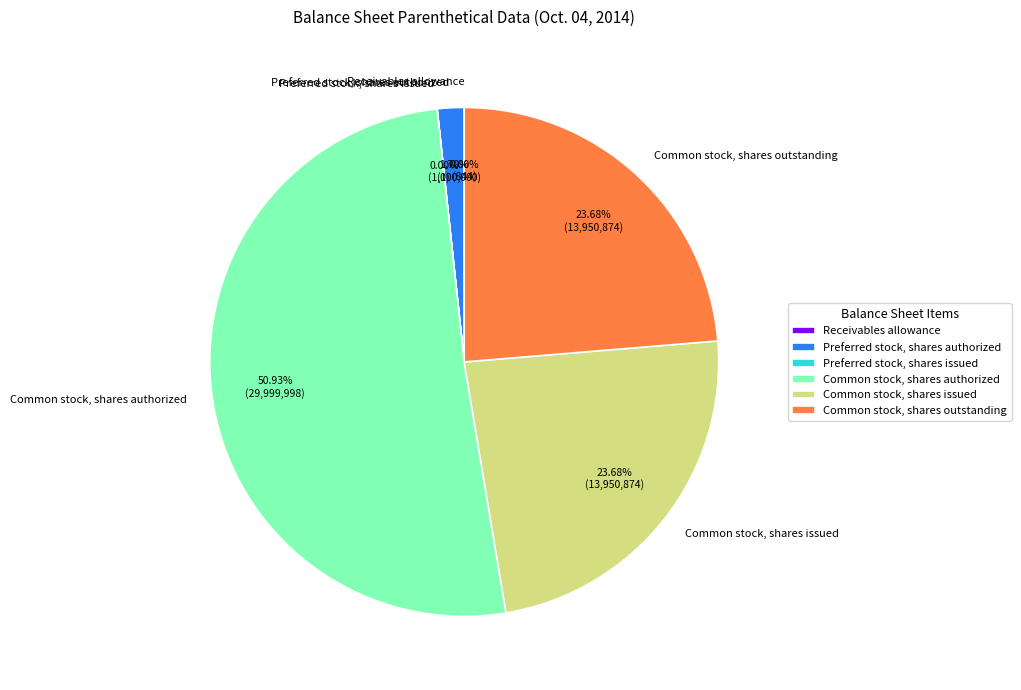

To the nearest percent, what is the difference between the Receivables allowance and Common stock, shares outstanding slice percentages?

24%